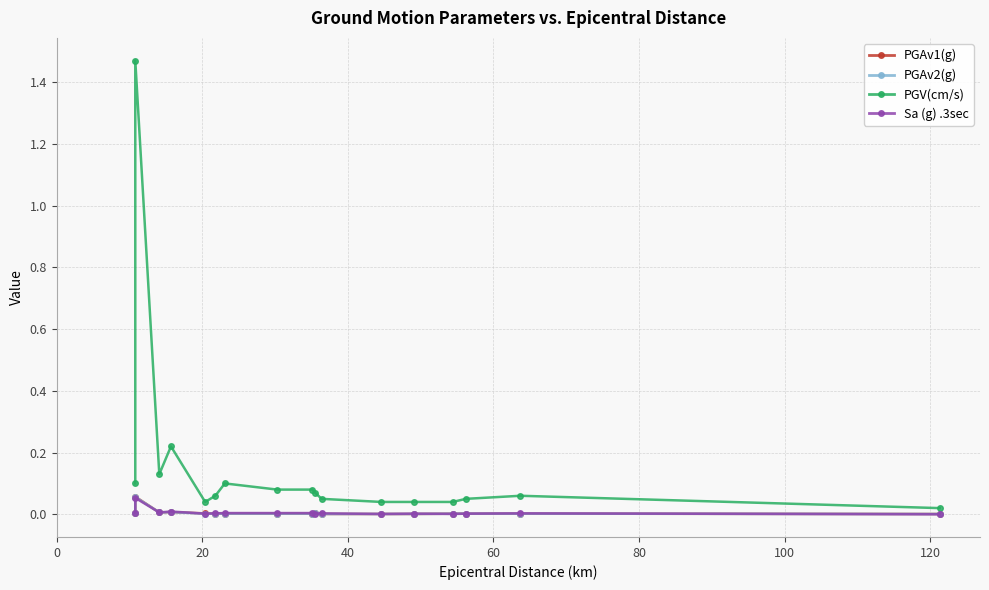

True or false: PGV(cm/s) and Sa (g) .3sec cross at least once.

False